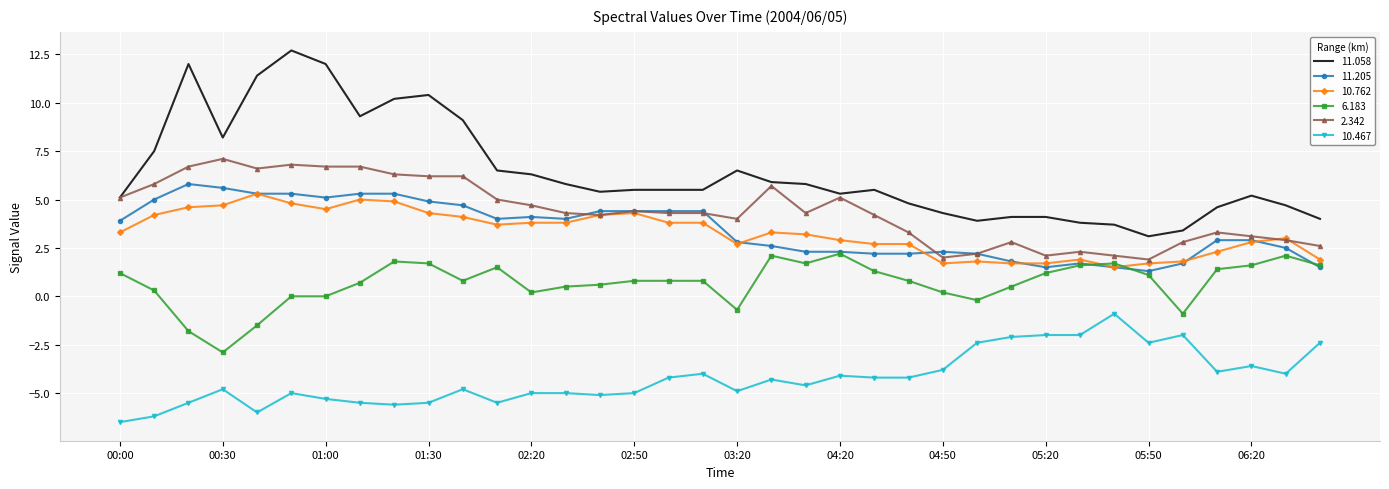

Which series has the largest range (max minus min)?

11.058